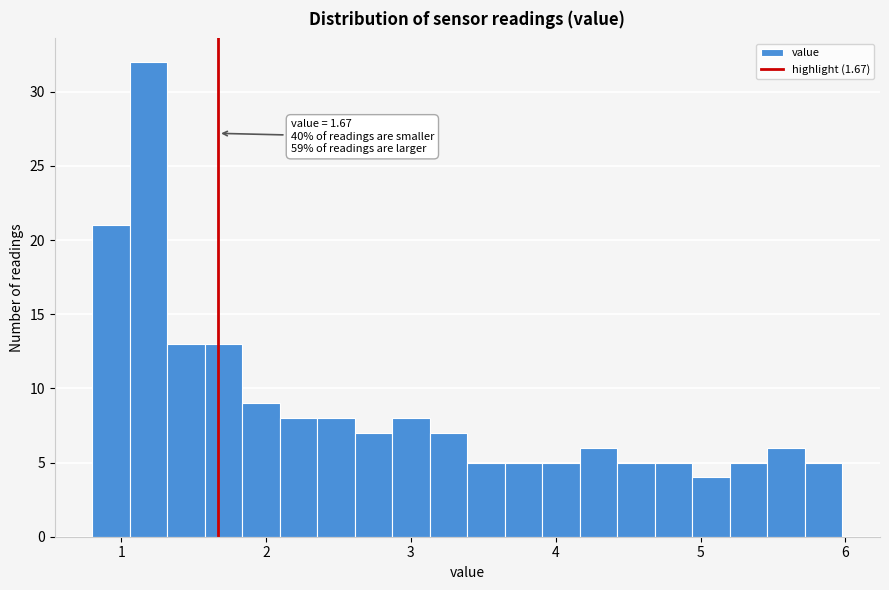

Around what value on the x-axis is the tallest bar? Give the approximate position of its centre, as read against the axis.

1.2